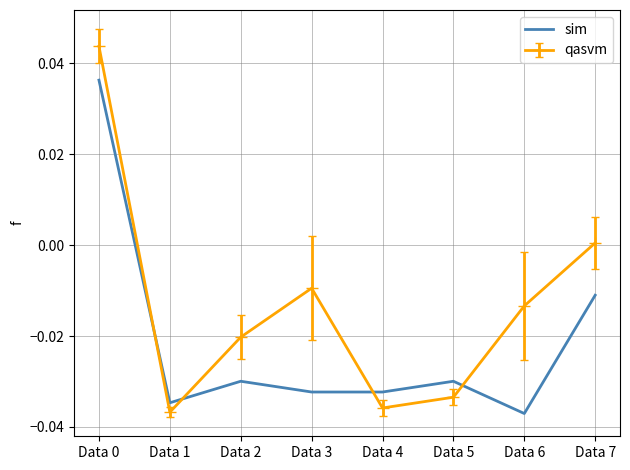

At Data 2, list the series in order from smallest to largest.

sim, qasvm